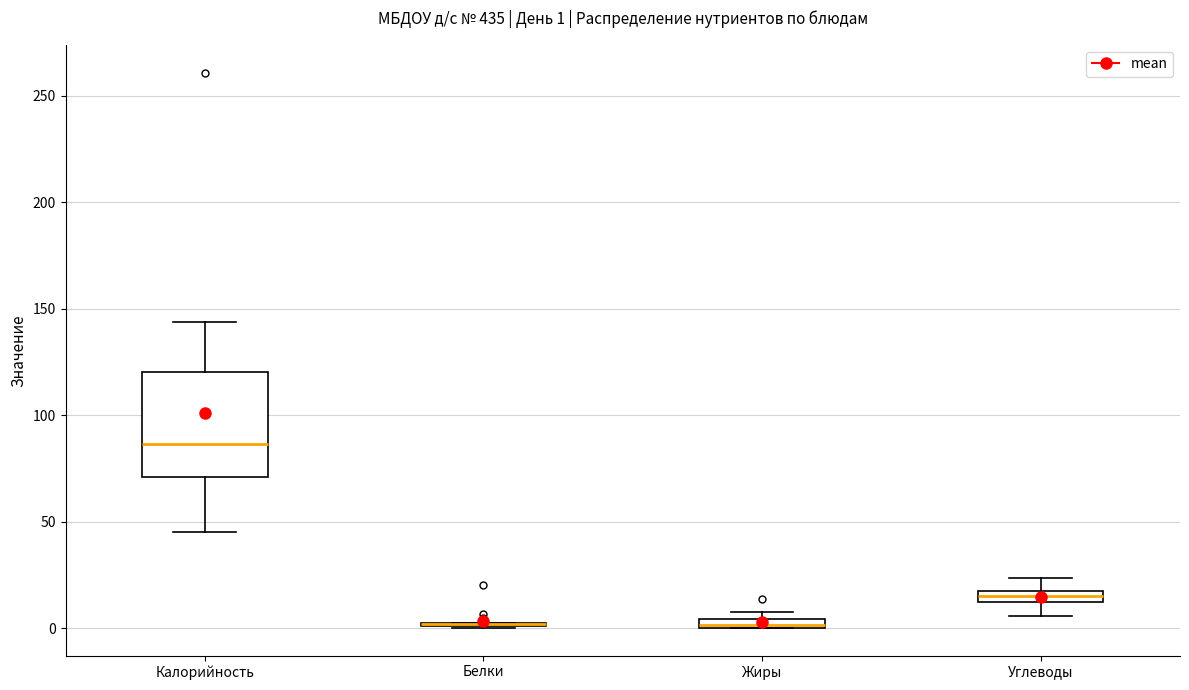

Comparing the boxes themselves (not the whiskers), which one is the tallest?

Калорийность